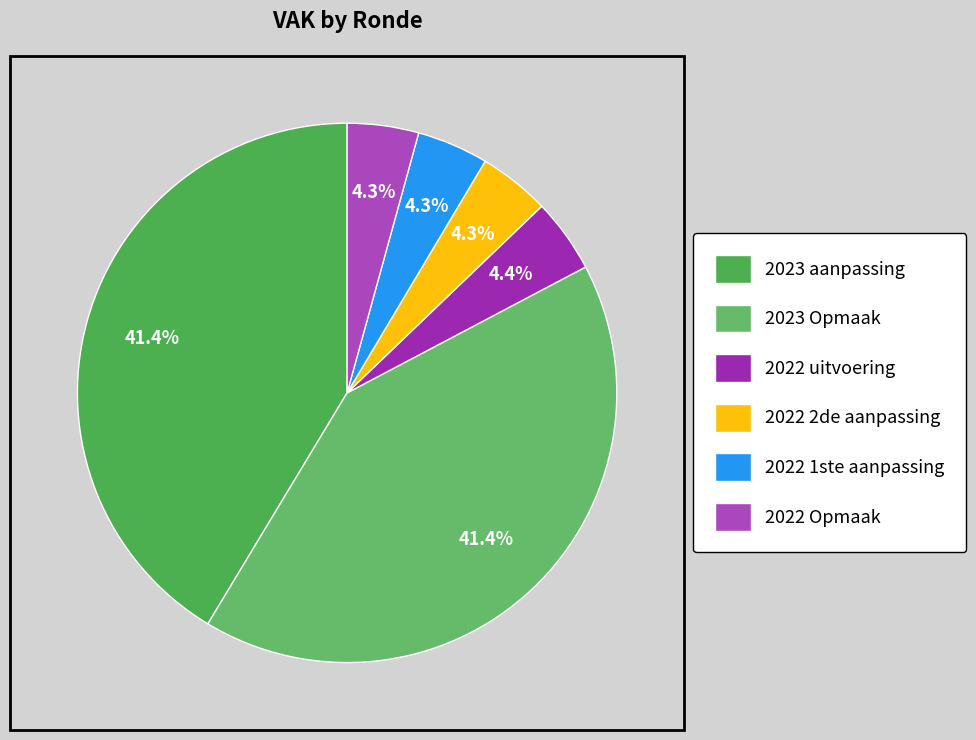

How many segments does this pie chart have?

6